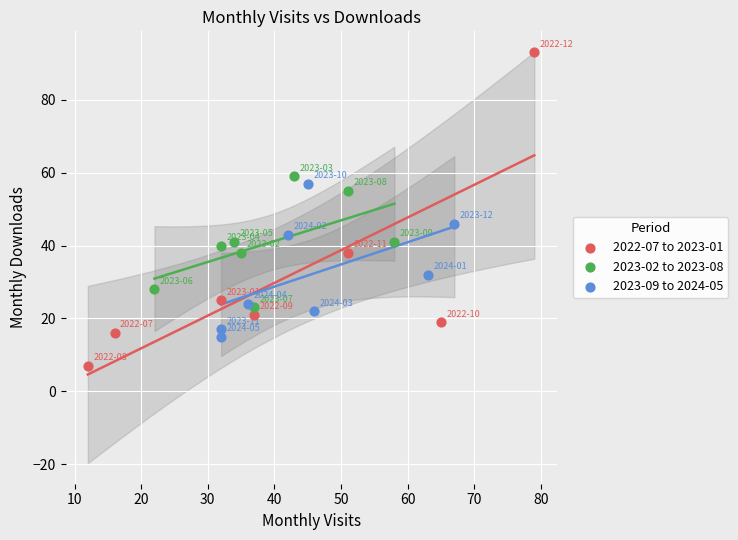

Which series contains the highest Y value?

2022-07 to 2023-01